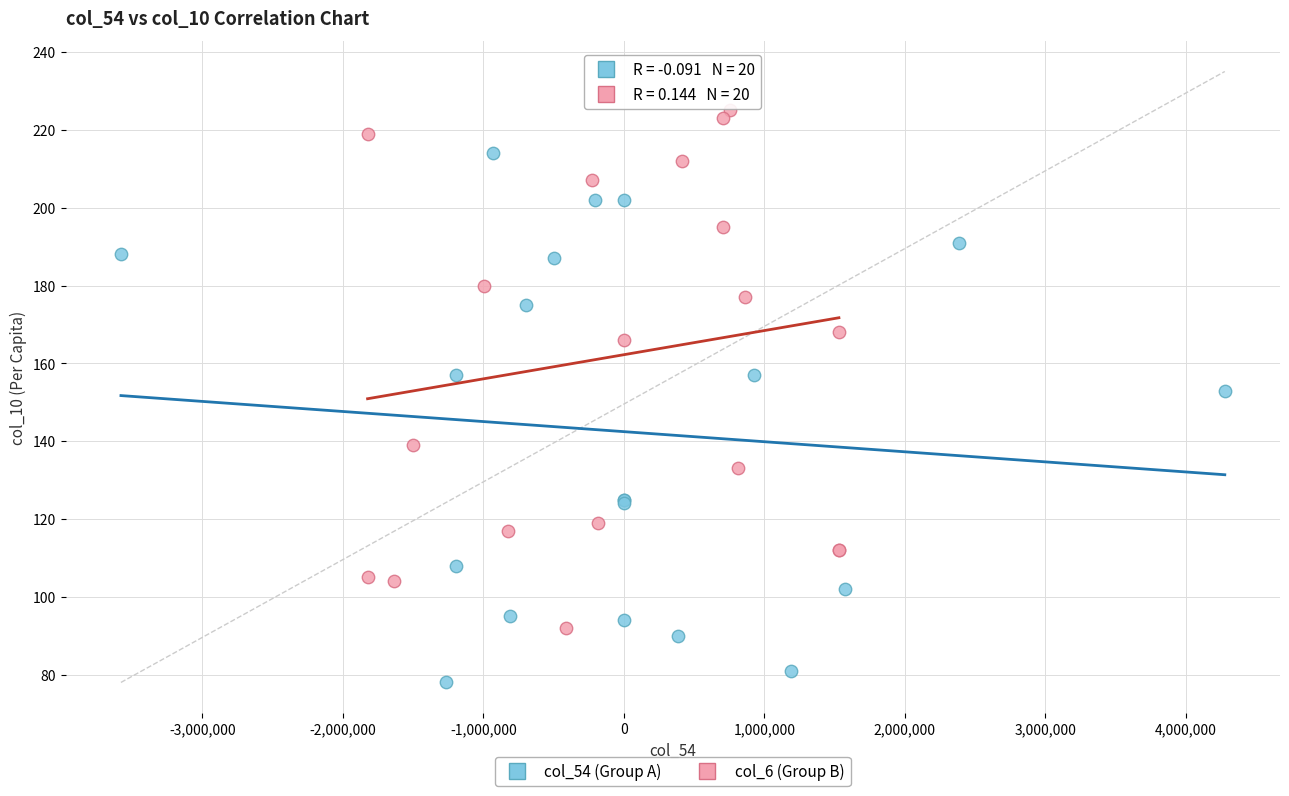

Which series contains the highest Y value?

col_6 (Group B)